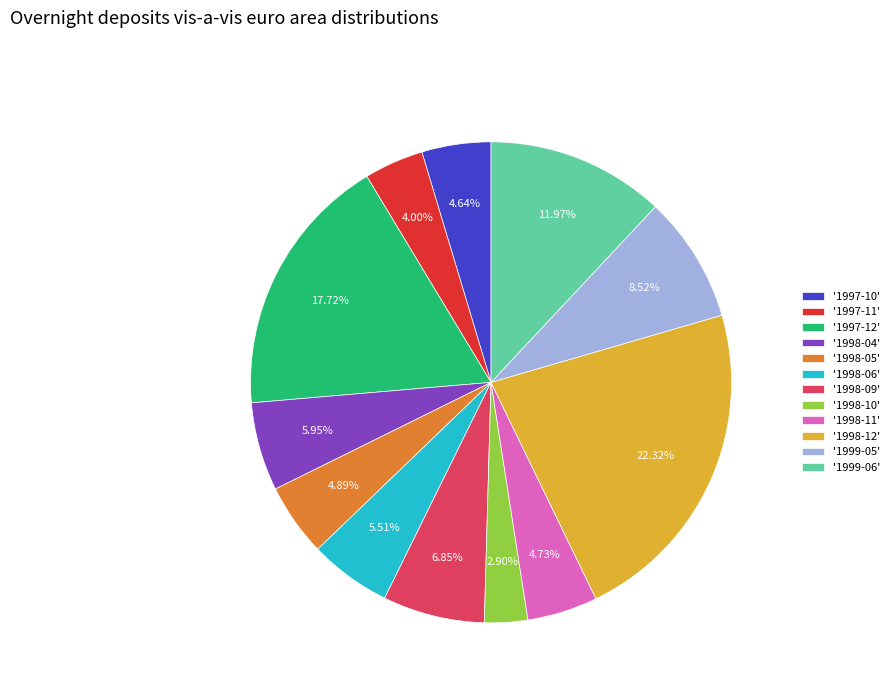

Do '1998-10' and '1998-12' together represent more than half of the pie?

No